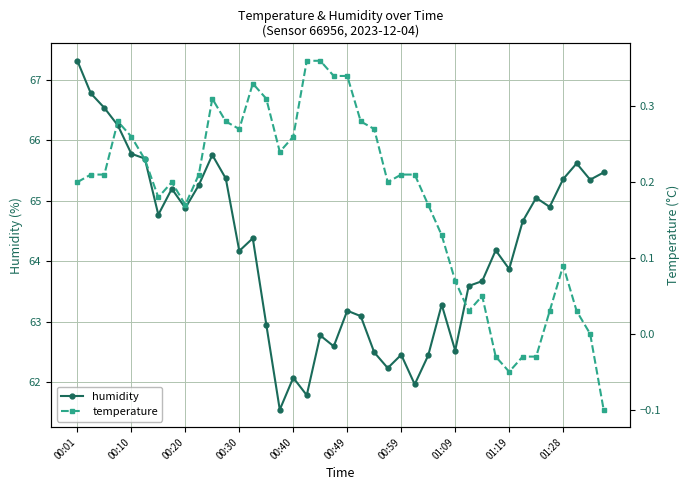

What value does the humidity series have at 01:09?

62.5